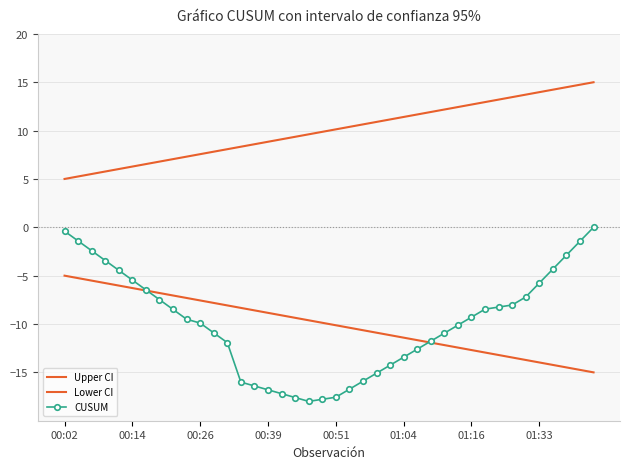

True or false: Lower CI has more than 2 interior local peaks.

False